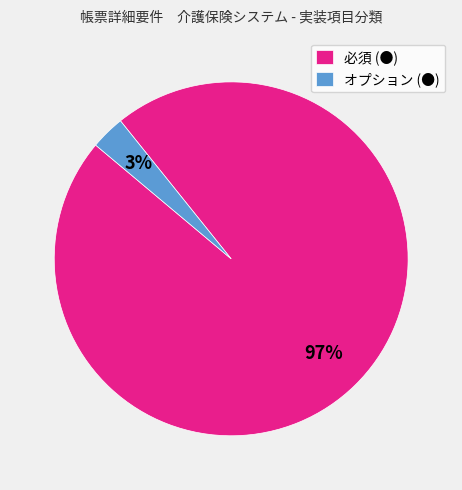

True or false: オプション (●) accounts for 3% of the total.

True